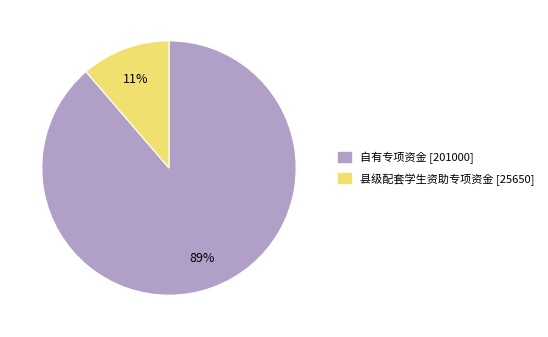

How many slices are in this pie chart?

2